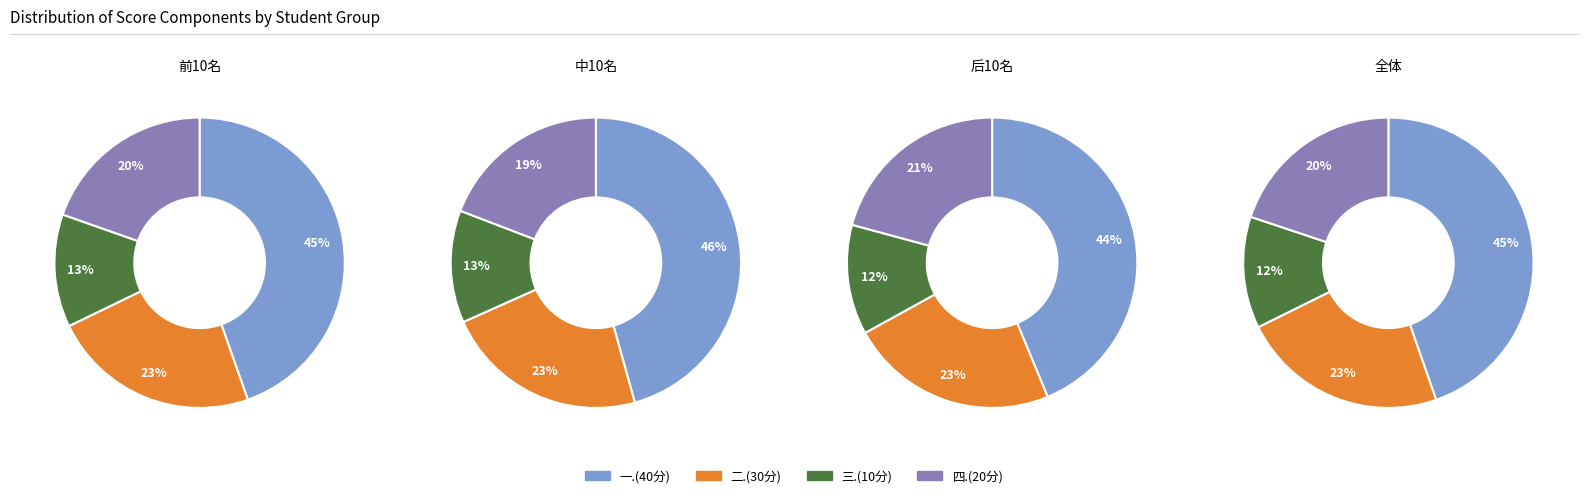

Is there a majority slice in this chart?

No